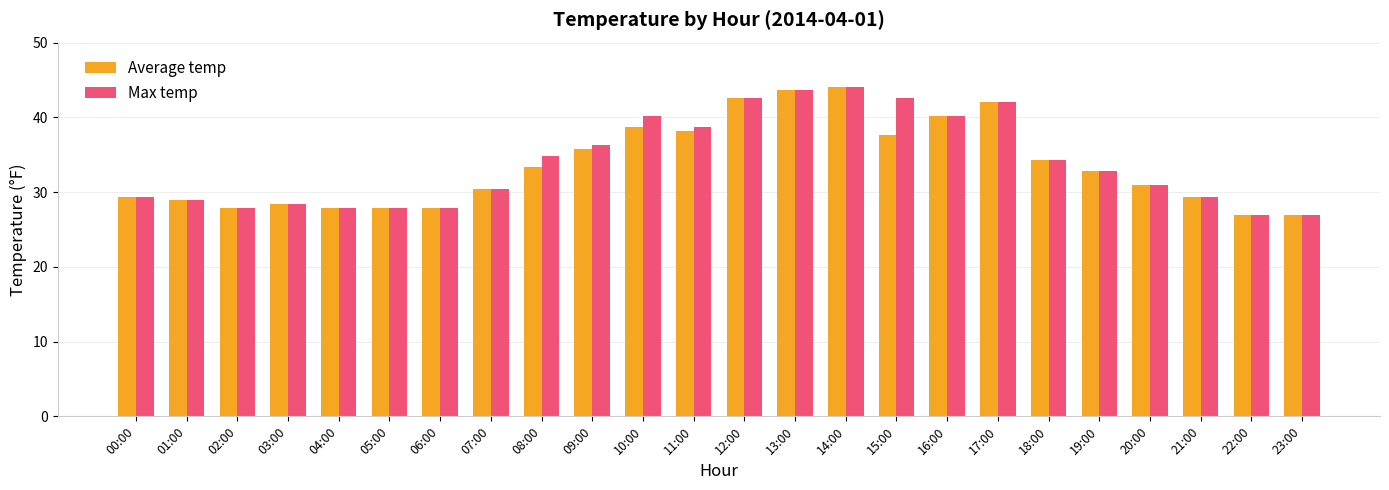

The Average temp series shows 20.0 at 01:00. True or false?

False